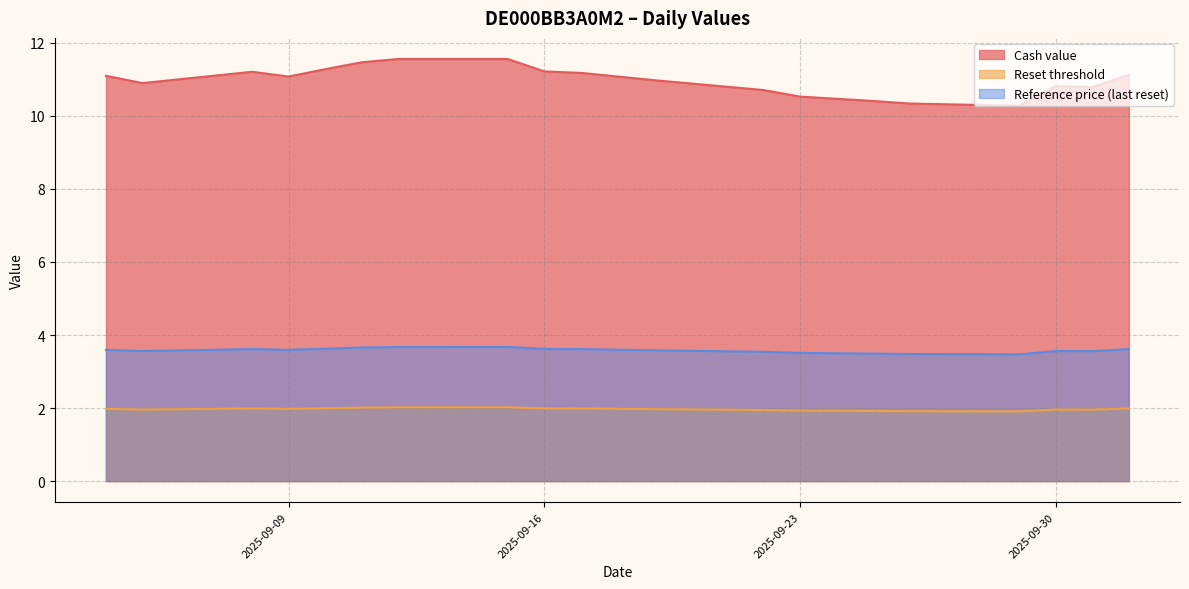

At how many categories does at least one series exceed 2?

20